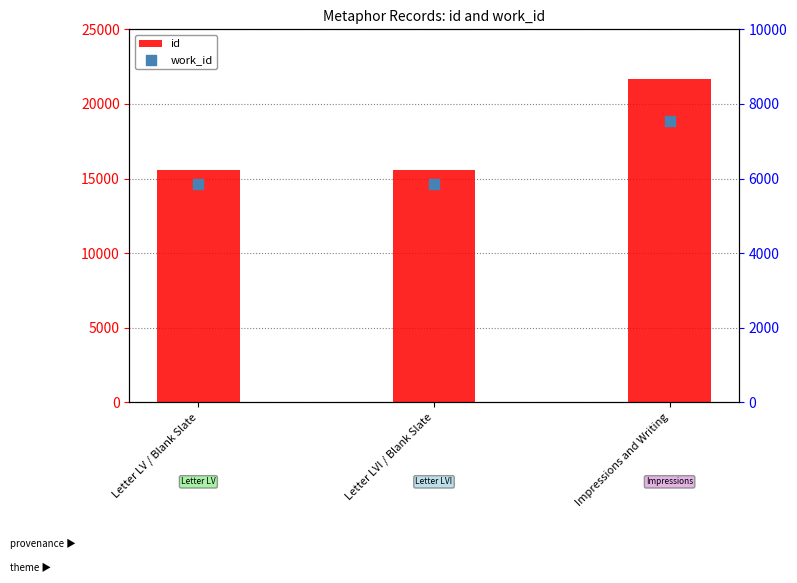

Which series reaches the maximum Y coordinate?

id